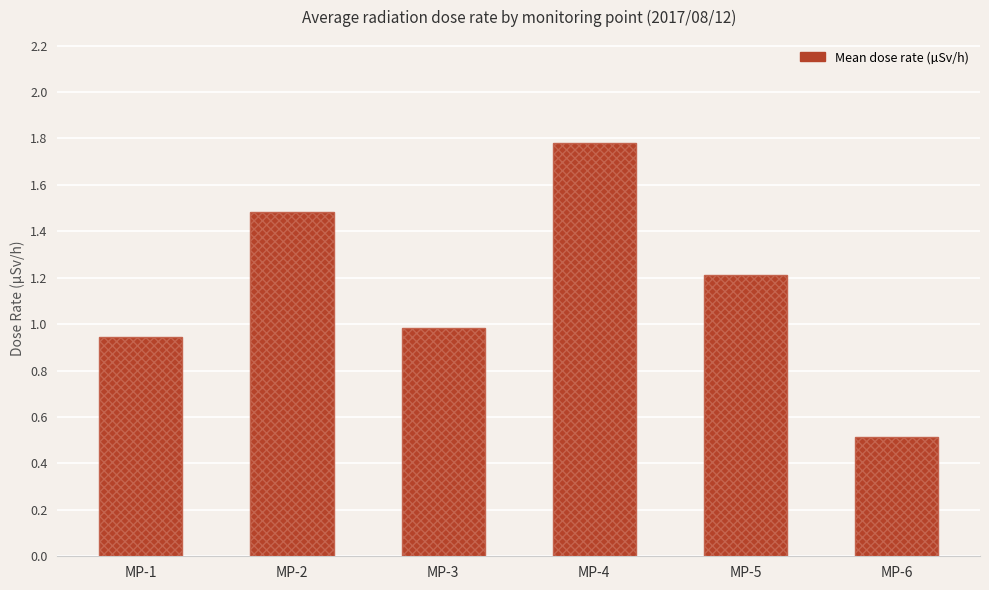

True or false: the data shows 1.5 at MP-2.

True